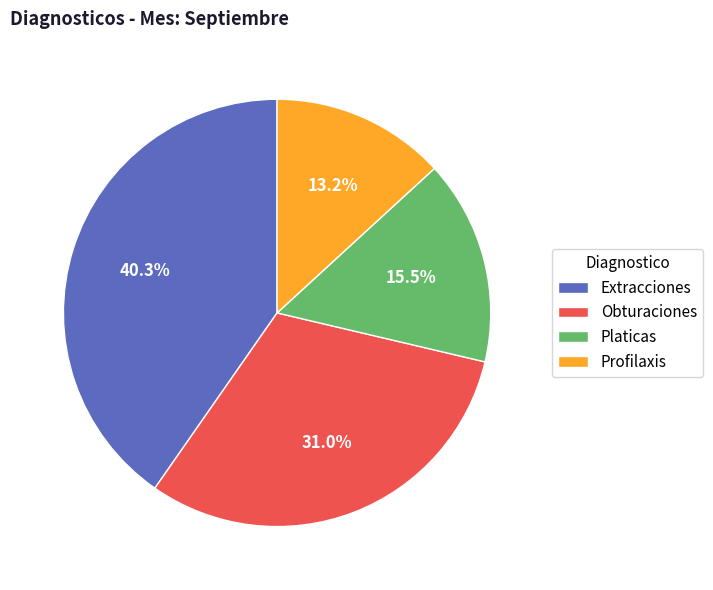

True or false: Extracciones accounts for 53% of the total.

False